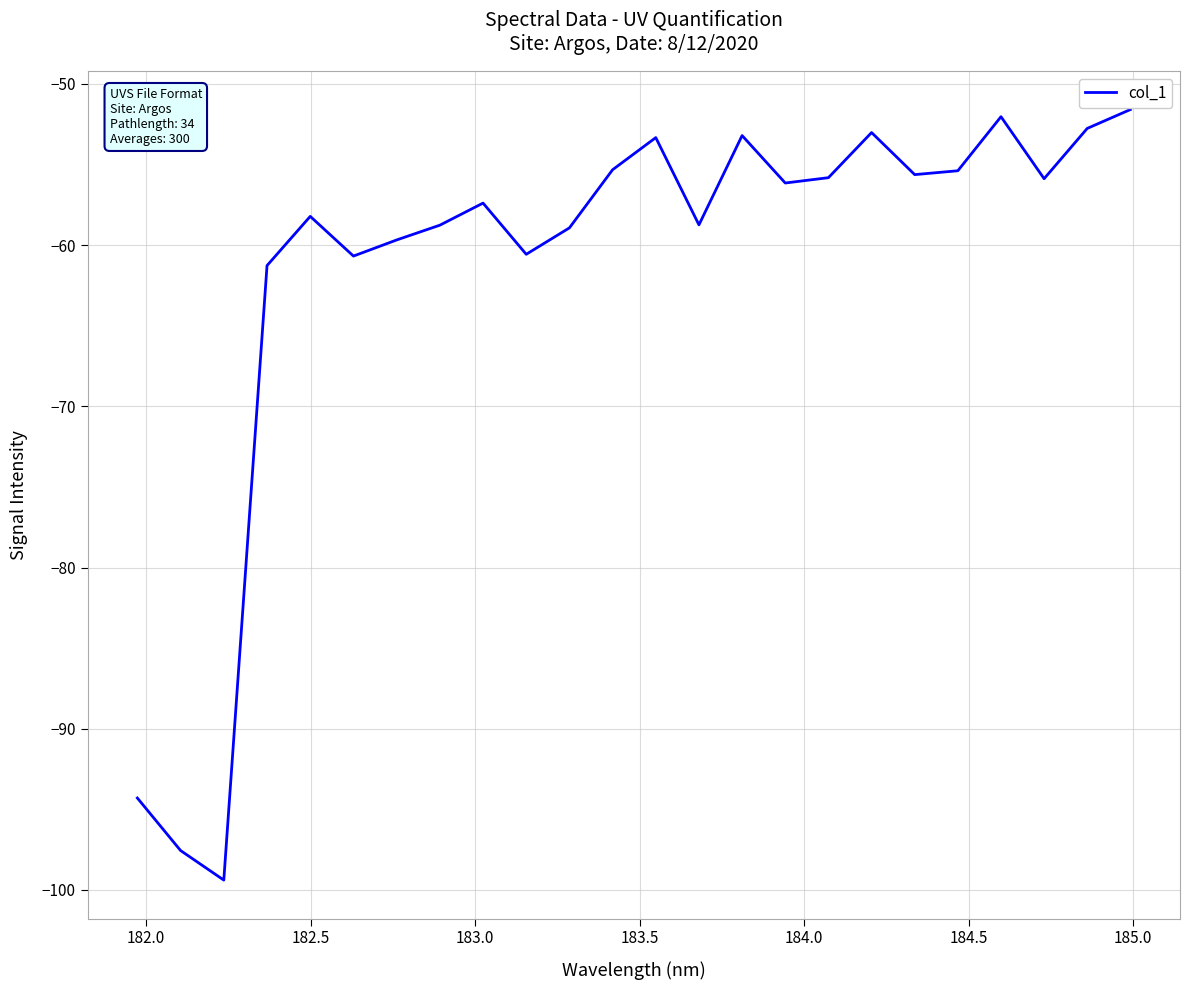

What is the difference between the maximum and minimum values?

47.8